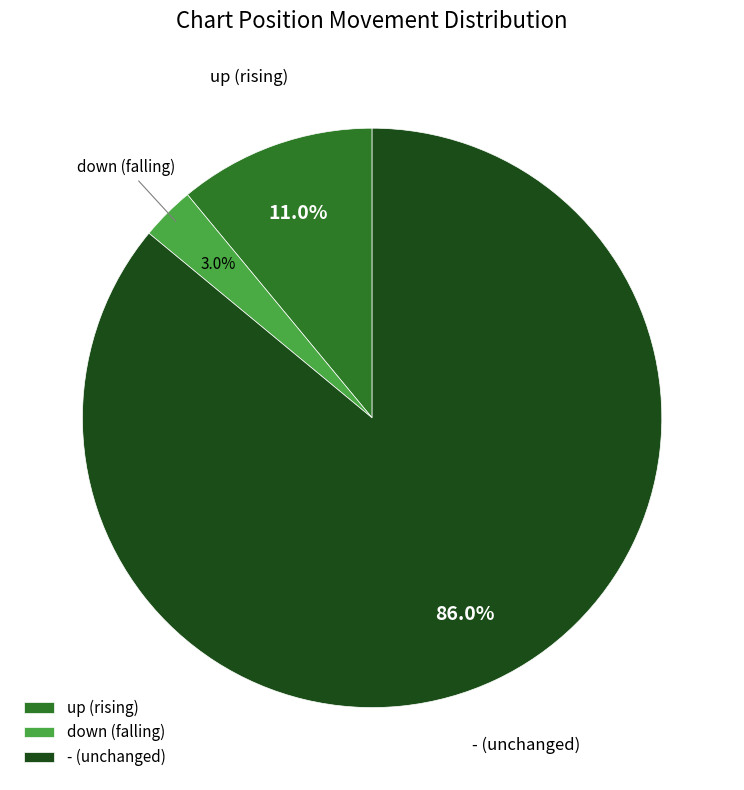

Does up represent more than half of the total?

No